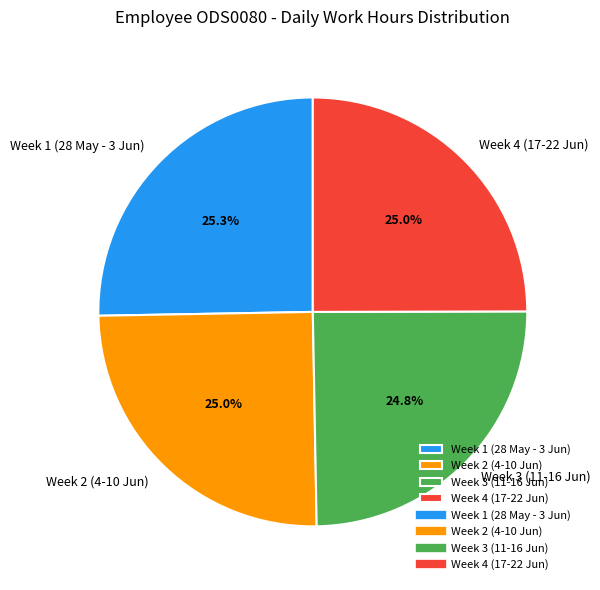

Does any single category account for the majority?

No